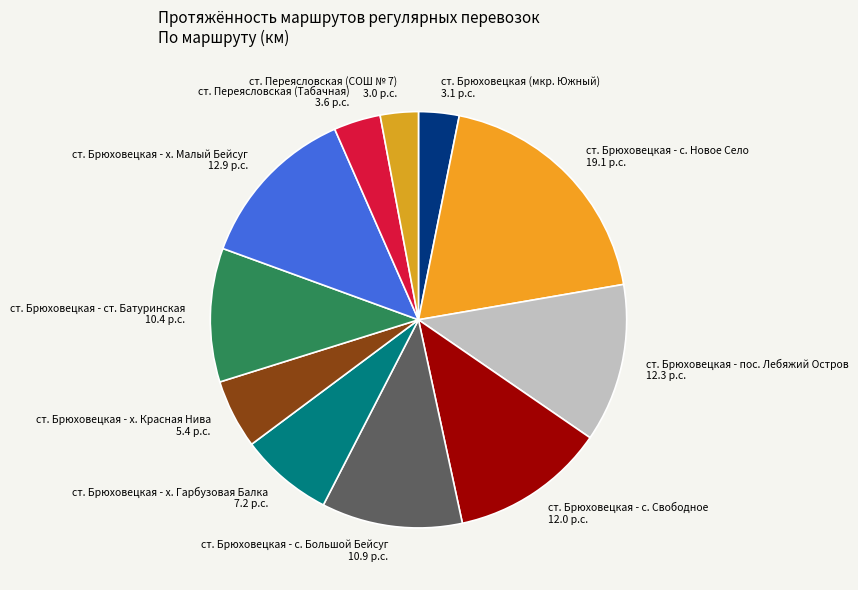

How many segments does this pie chart have?

11